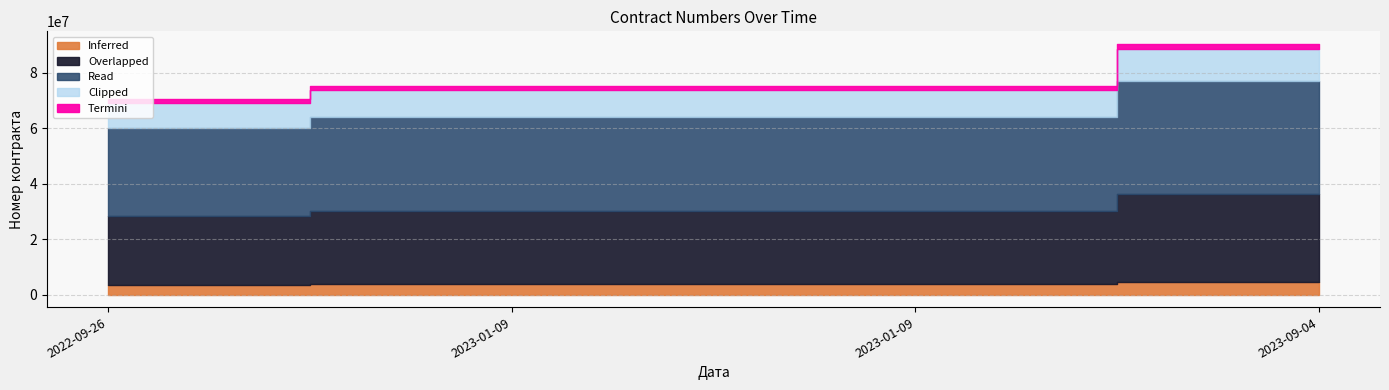

Rank the categories by value from lowest to highest.

2022-09-26, 2023-01-09, 2023-01-09, 2023-09-04